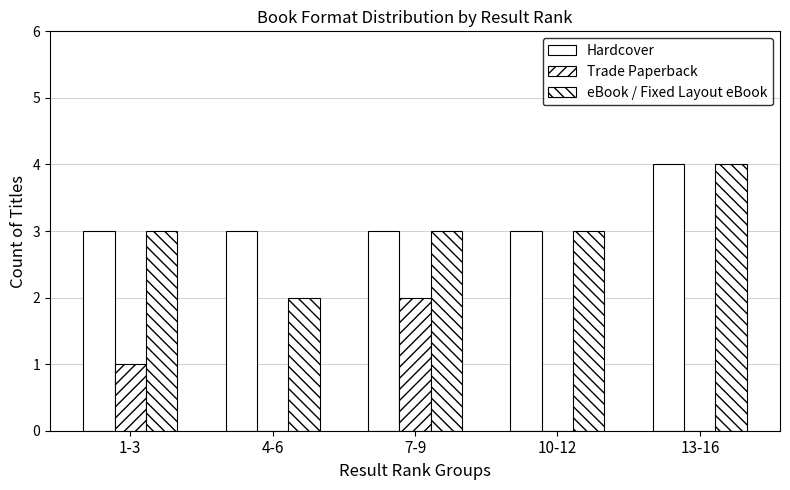

Which category has the lowest value in the Trade Paperback series?

4-6